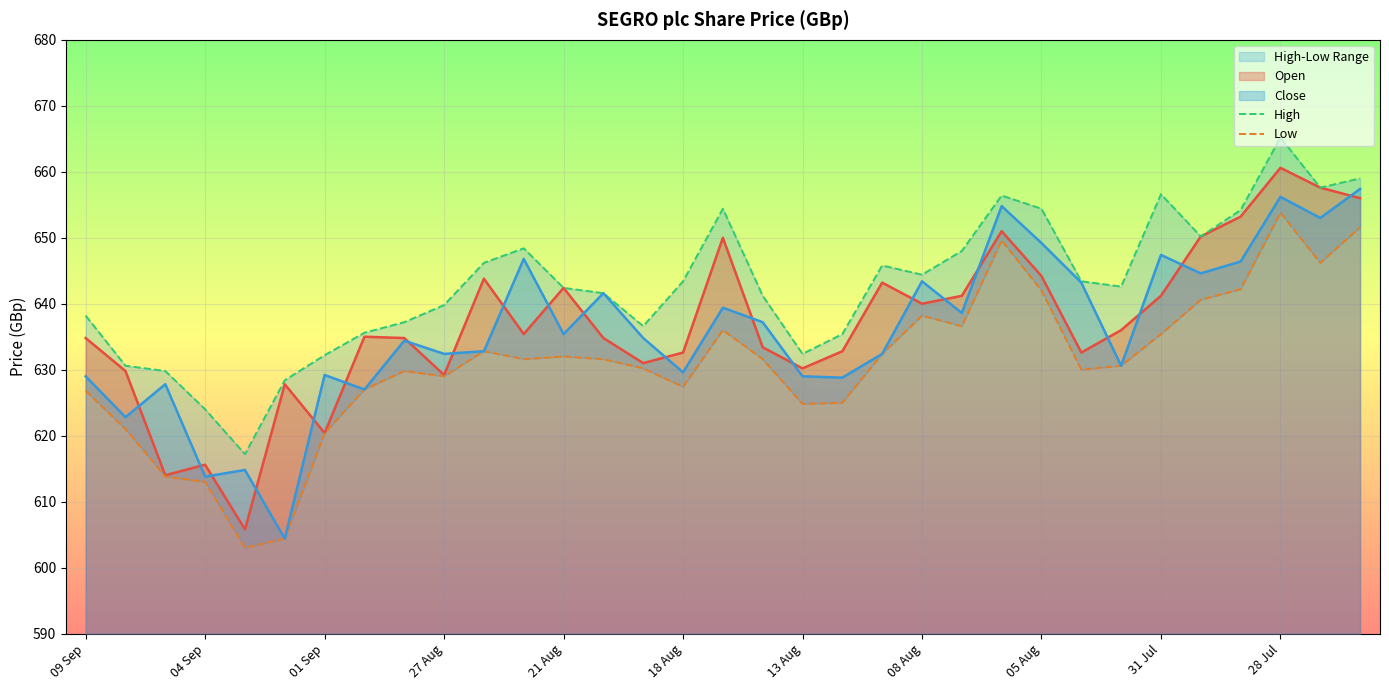

What is the highest value of the Open series?

660.6